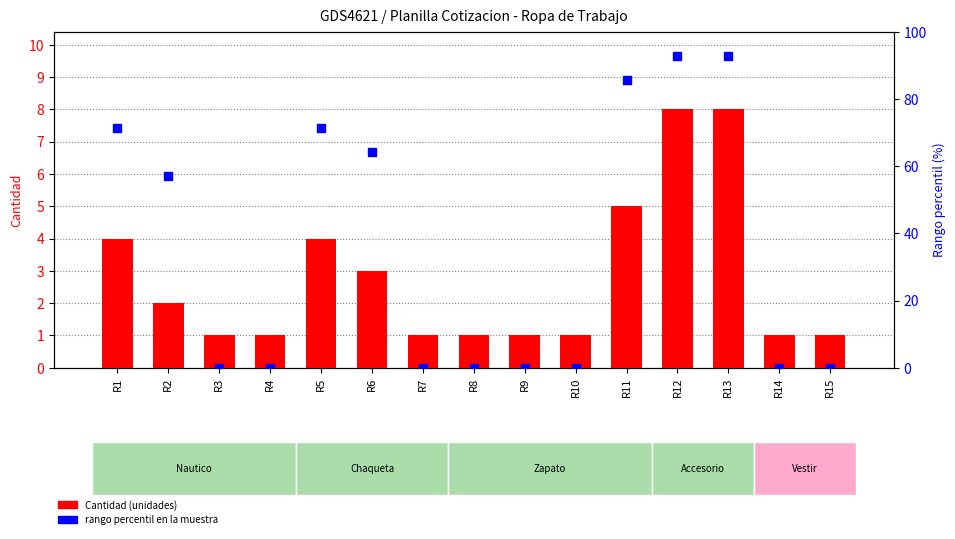

What is the total value across all series at R13?

100.9